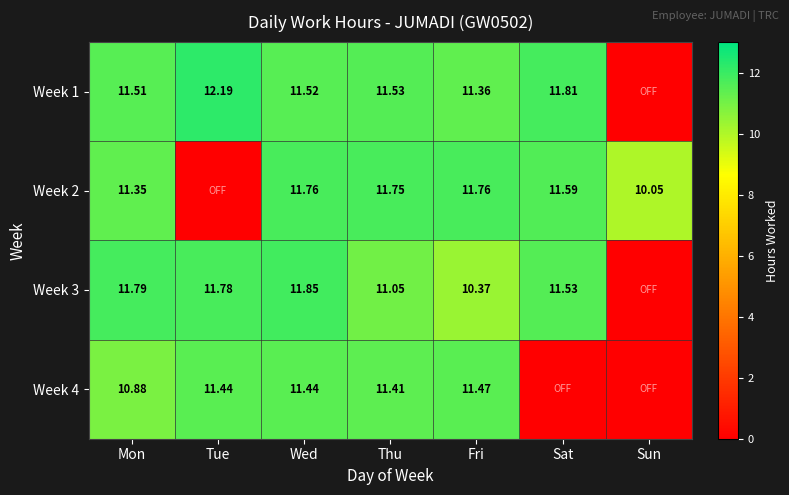

Is it true that Week 4 equals 5.4 at Thu?

False